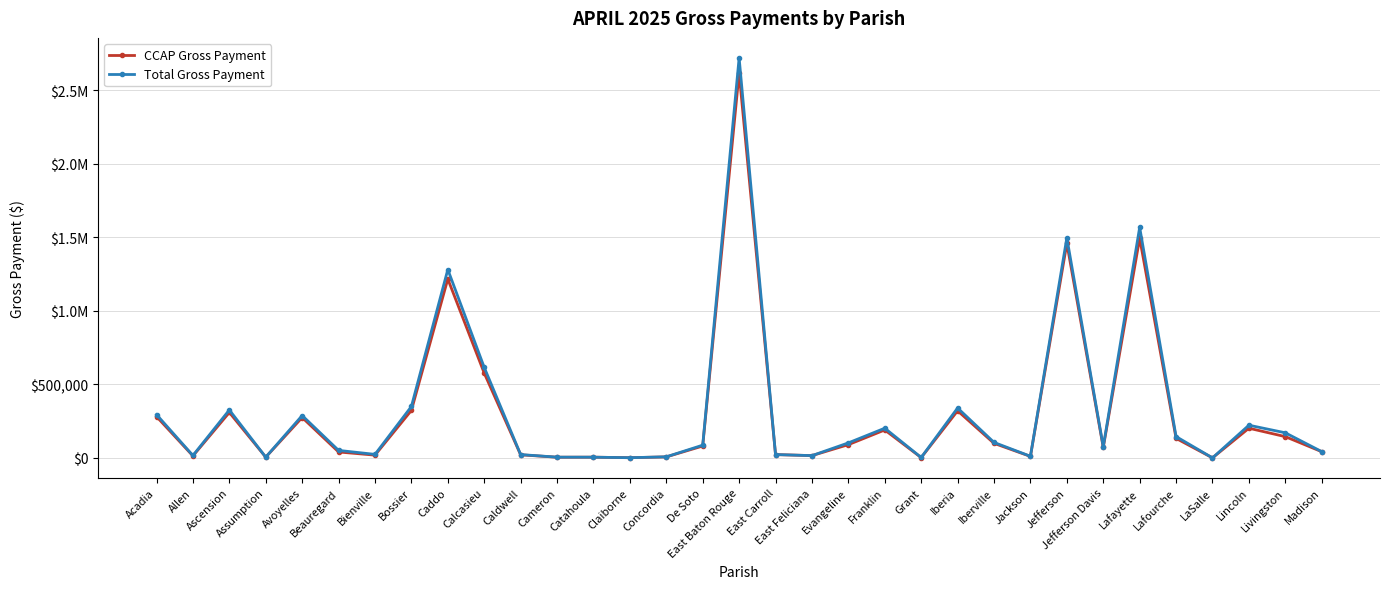

True or false: CCAP Gross Payment and Total Gross Payment intersect in this chart.

False